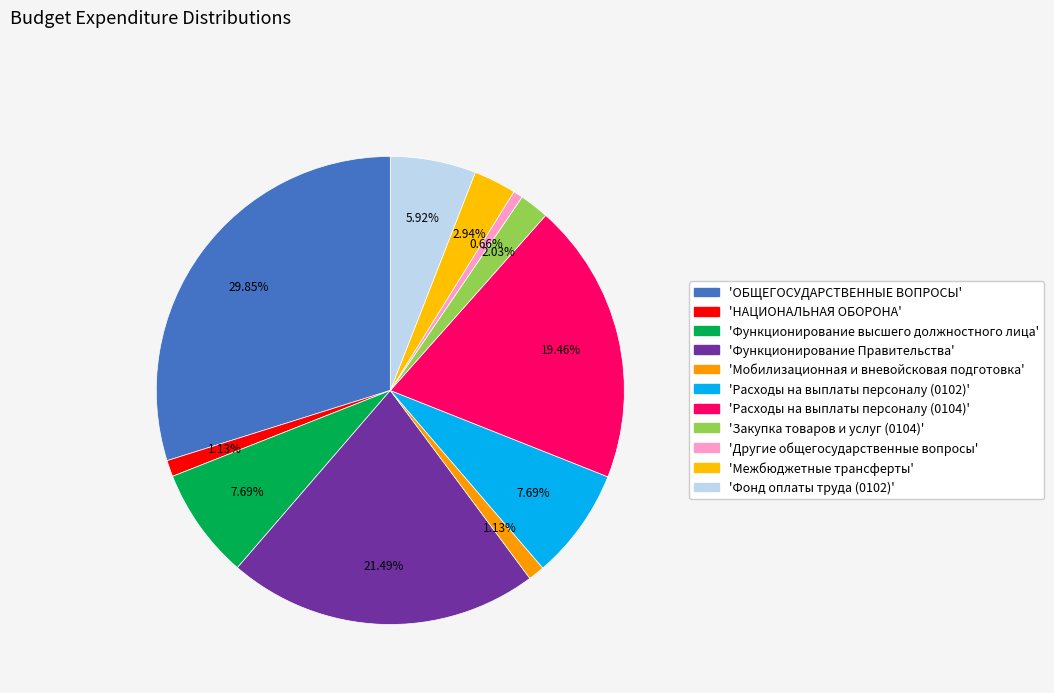

Which slice is the smallest?

Другие общегосударственные вопросы